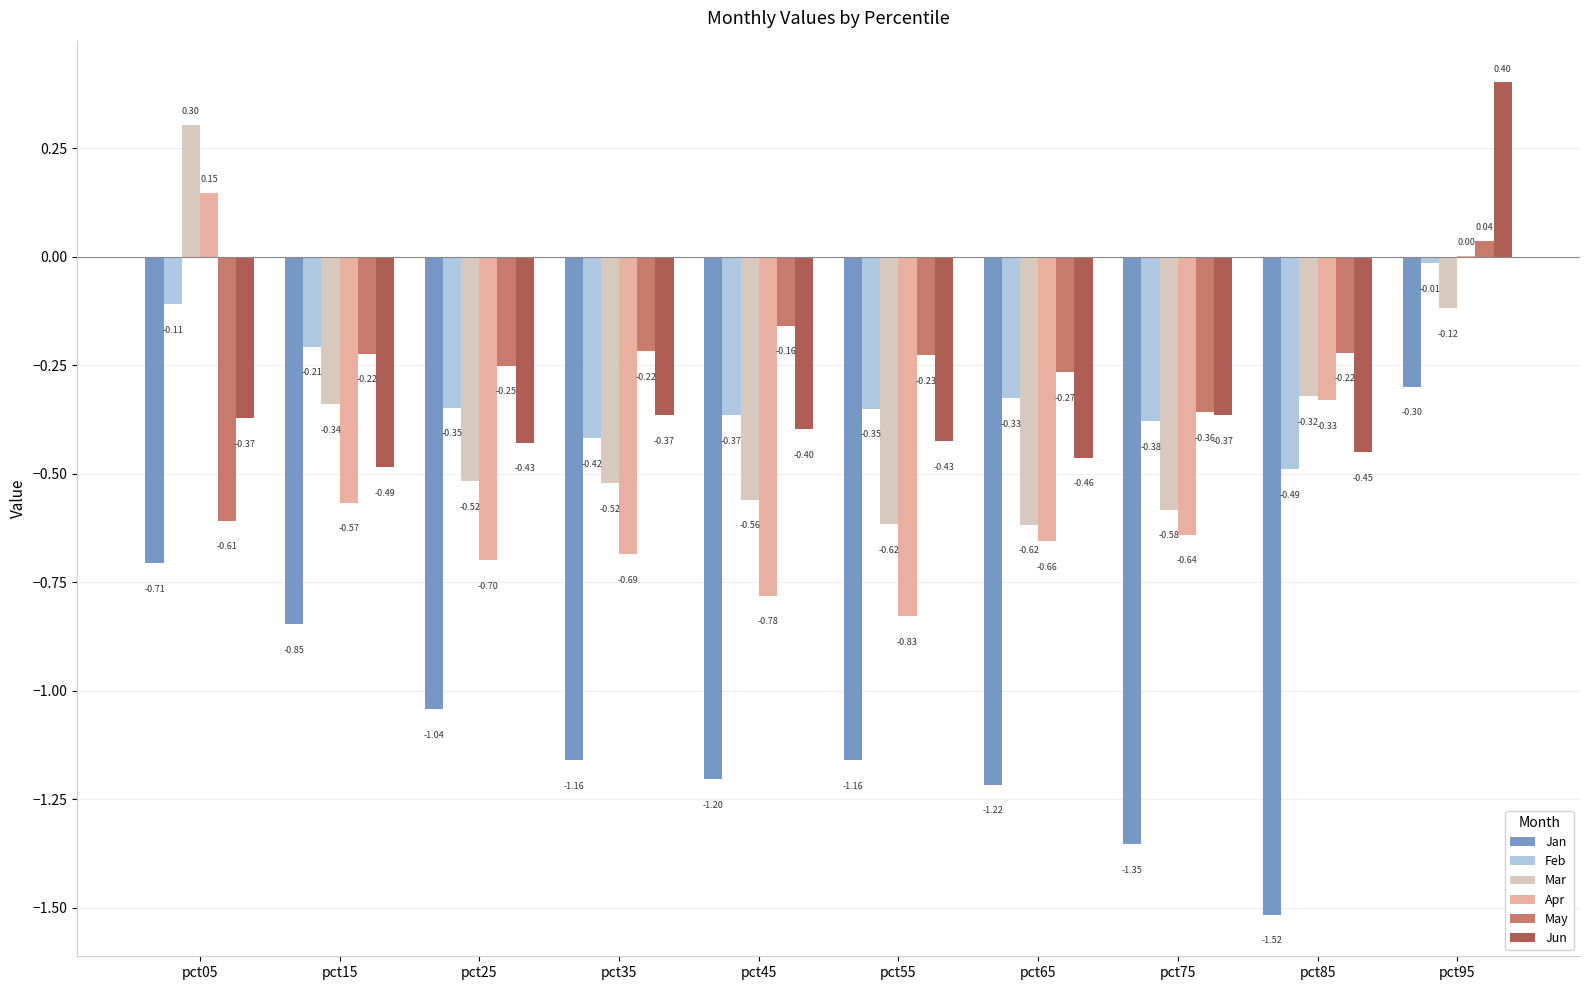

What is the sum of the Jan values at pct25 and pct45?

-2.2